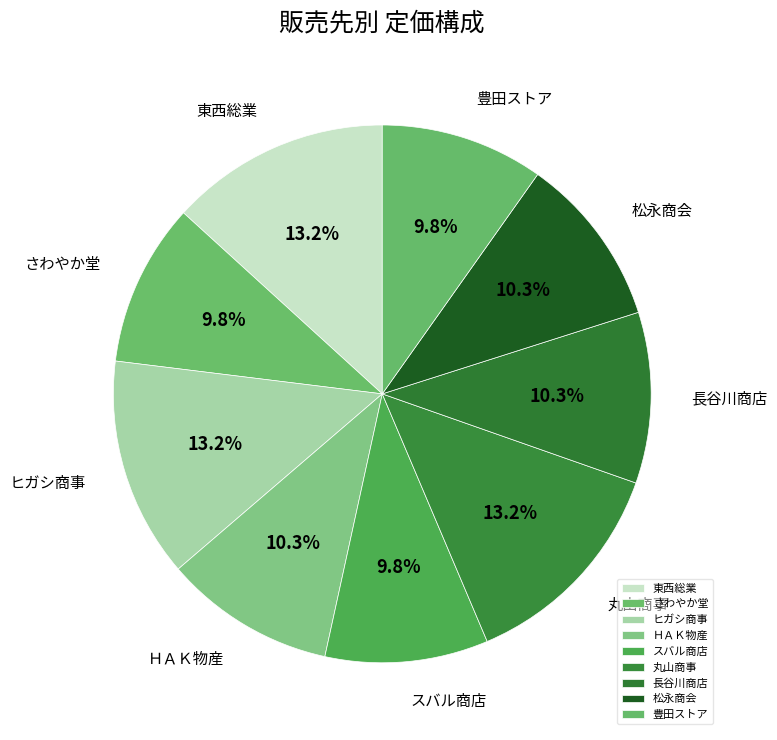

To the nearest percent, what is the difference between the 東西総業 and スバル商店 slice percentages?

3%